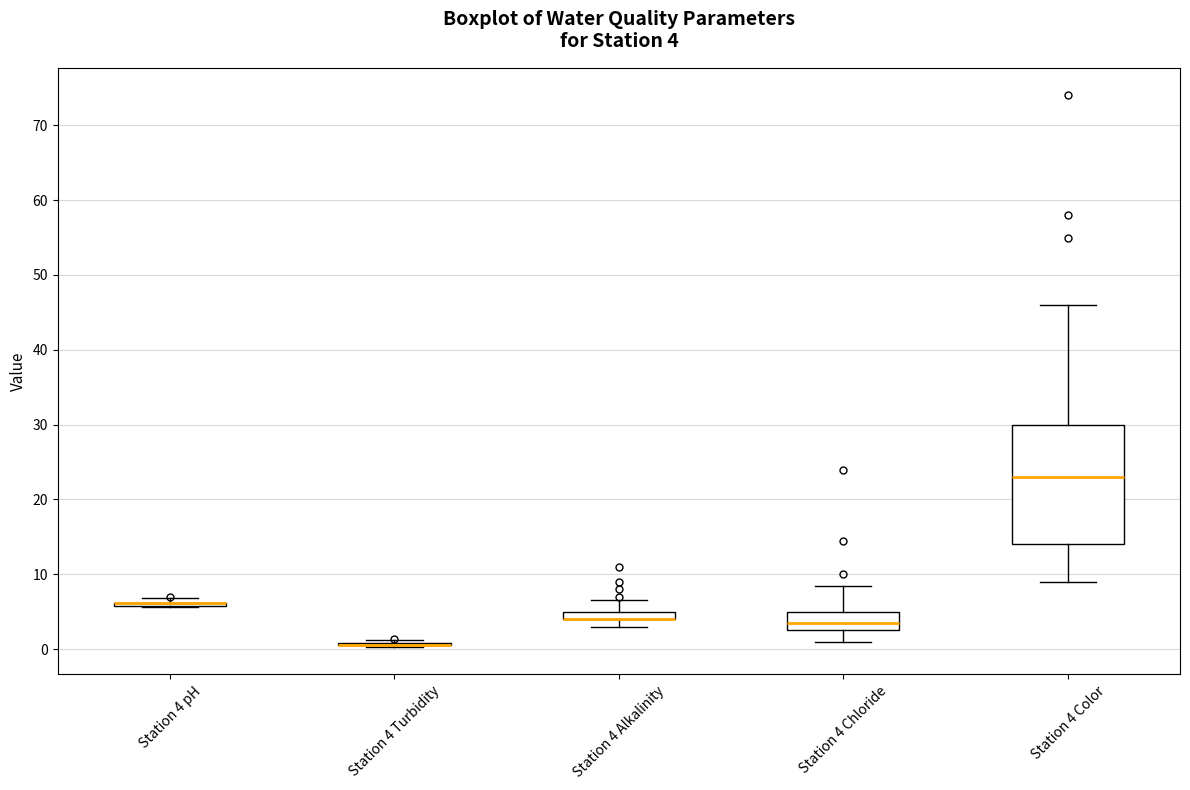

Which box is the tallest, from its lower edge to its upper edge?

Station 4 Color